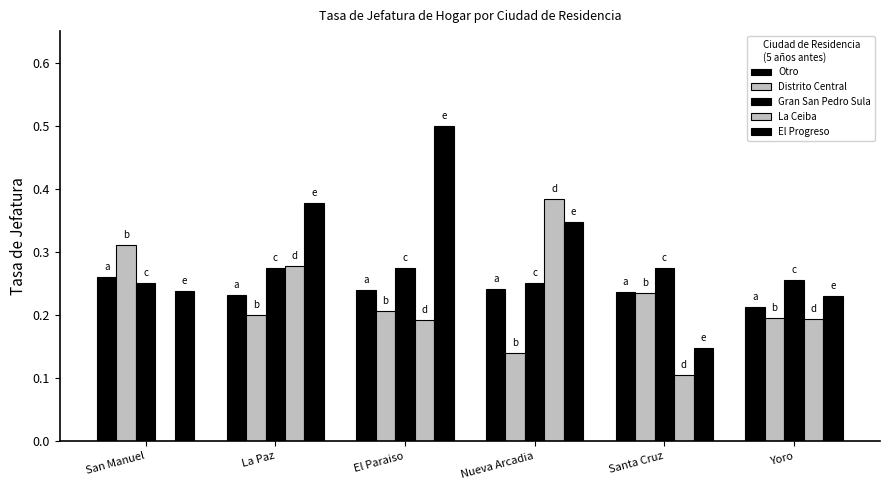

How many series are shown in this chart?

5